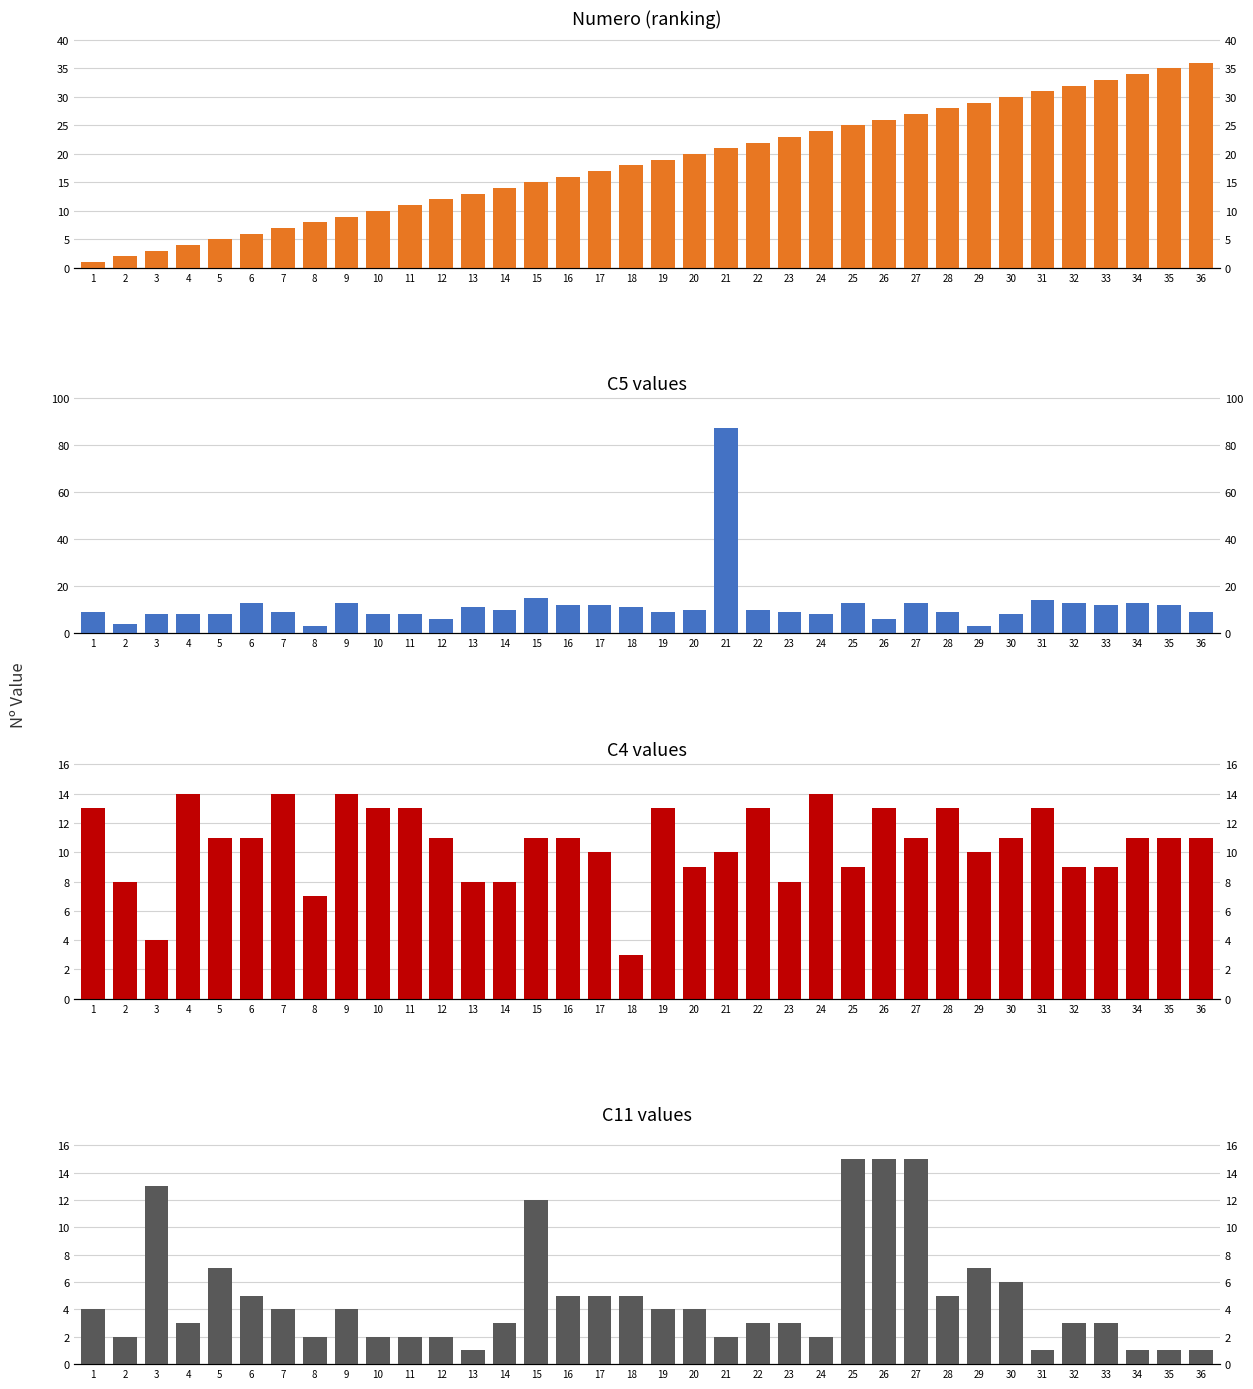

What is the difference between the maximum and minimum values in the Numero series?

35